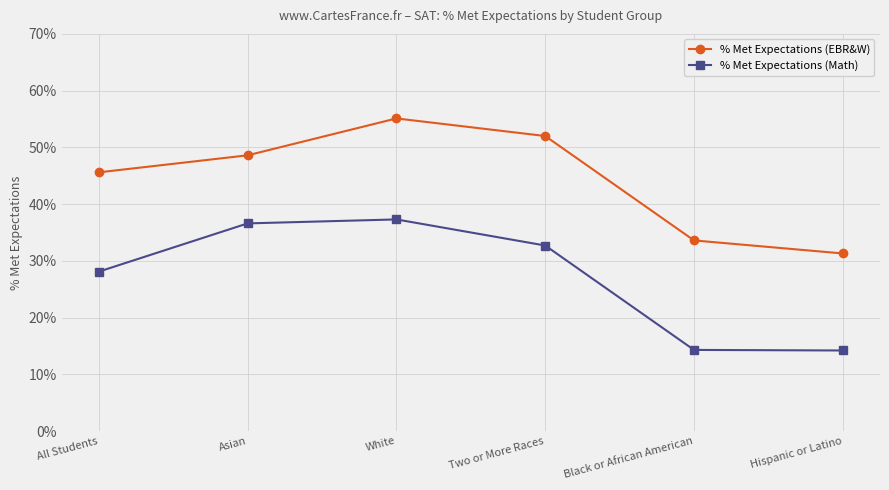

What is the smallest value displayed?

0.1